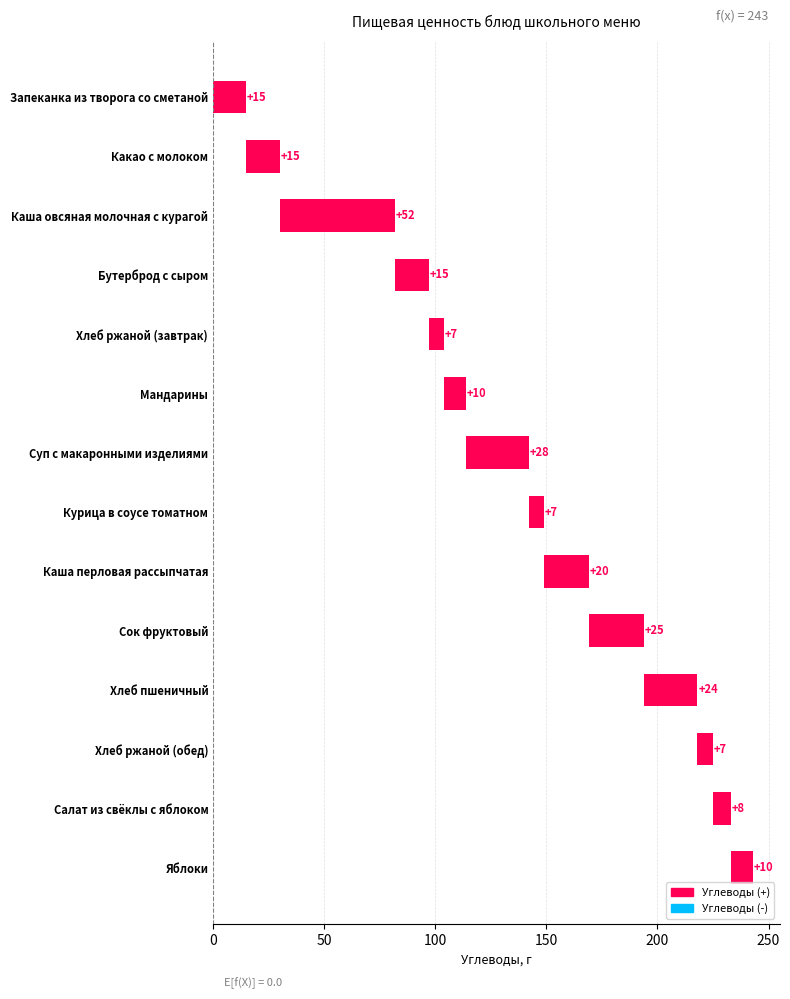

What is the value of the 8th bar from the left?

7